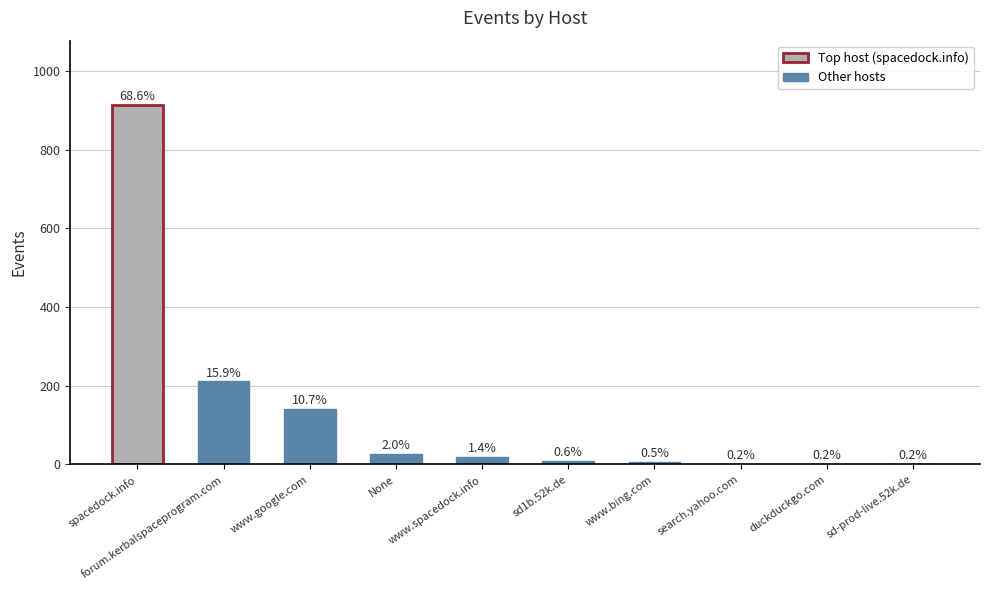

The value at www.google.com is 142. True or false?

True